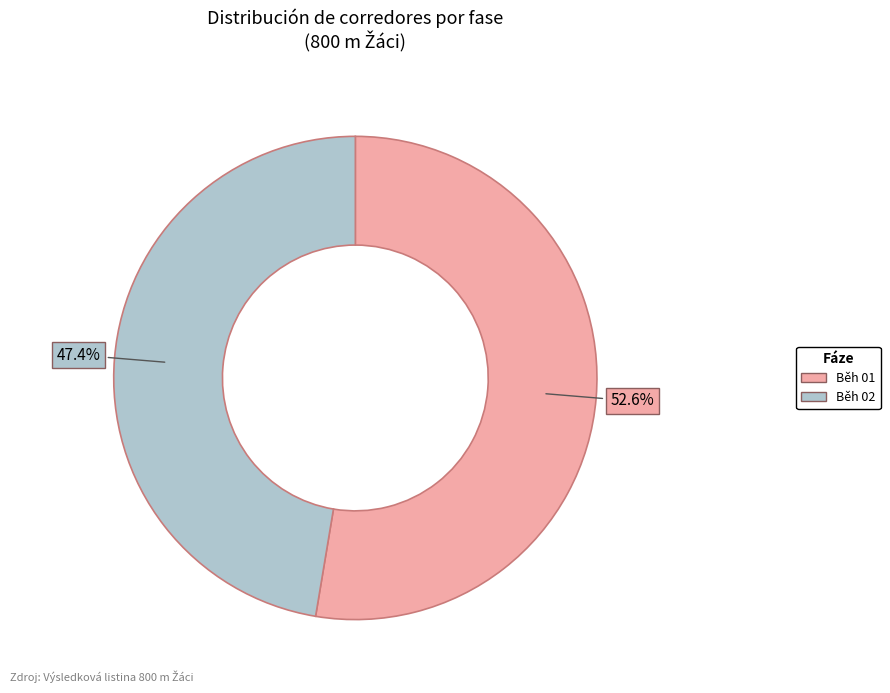

Which category has the smallest portion of the pie?

Běh 02